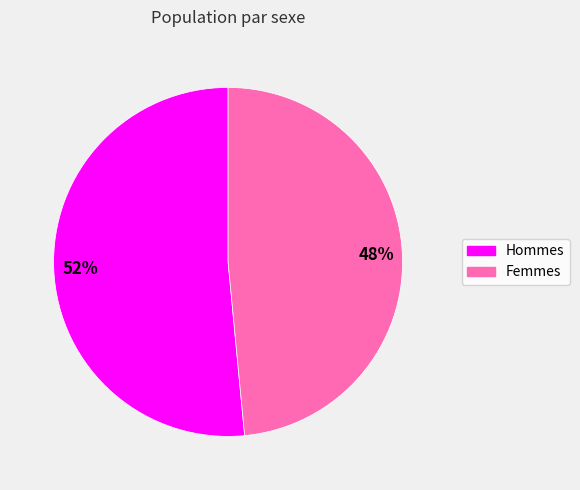

How many slices are in this pie chart?

2